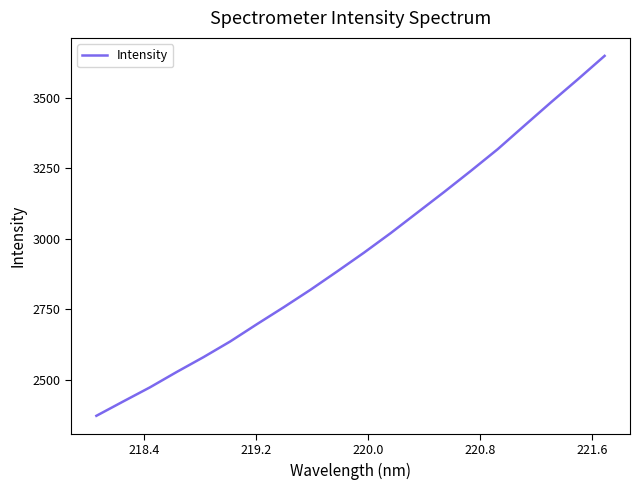

What is the difference between the maximum and minimum values?

1277.5